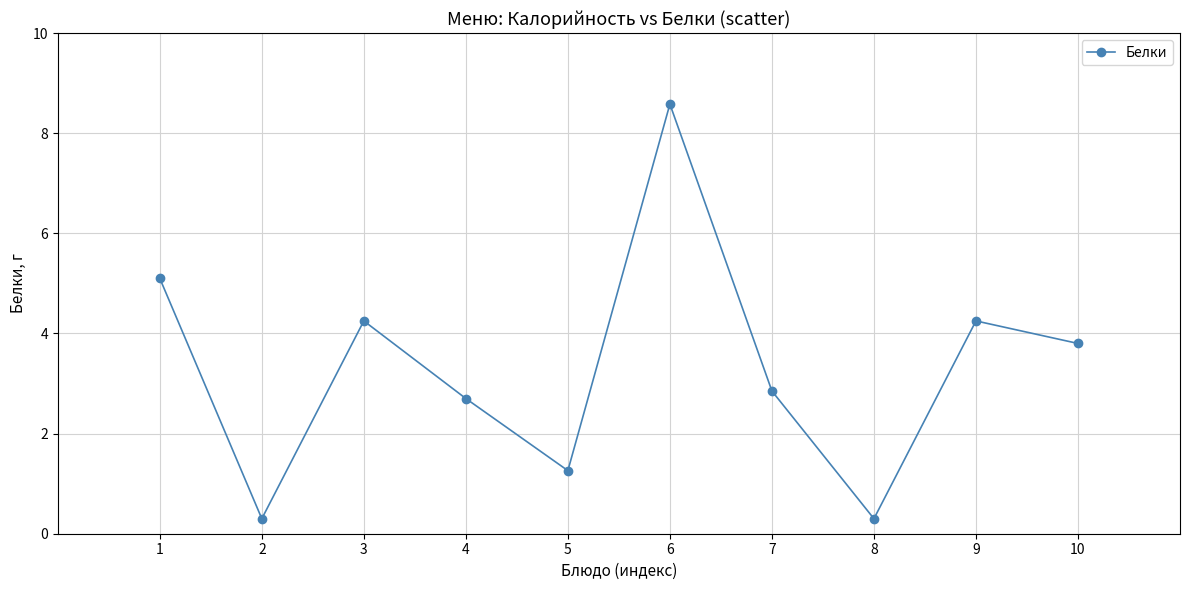

What value does the data have at 1?

5.1